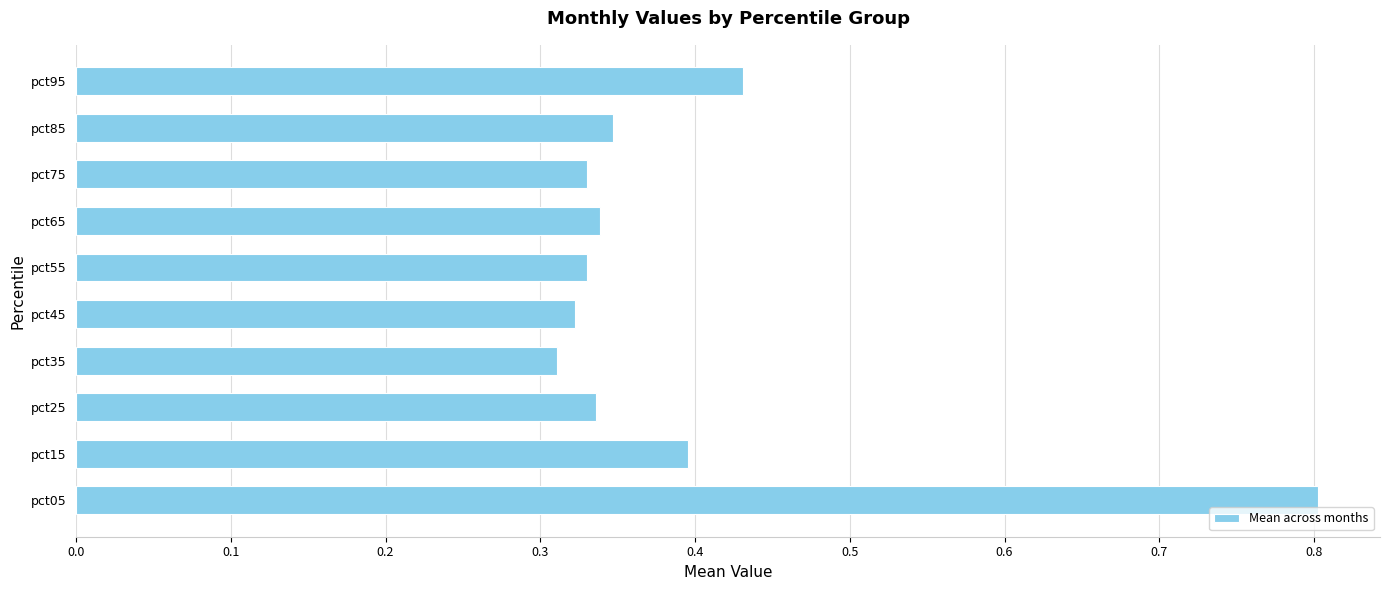

What is the sum of all values?

3.9